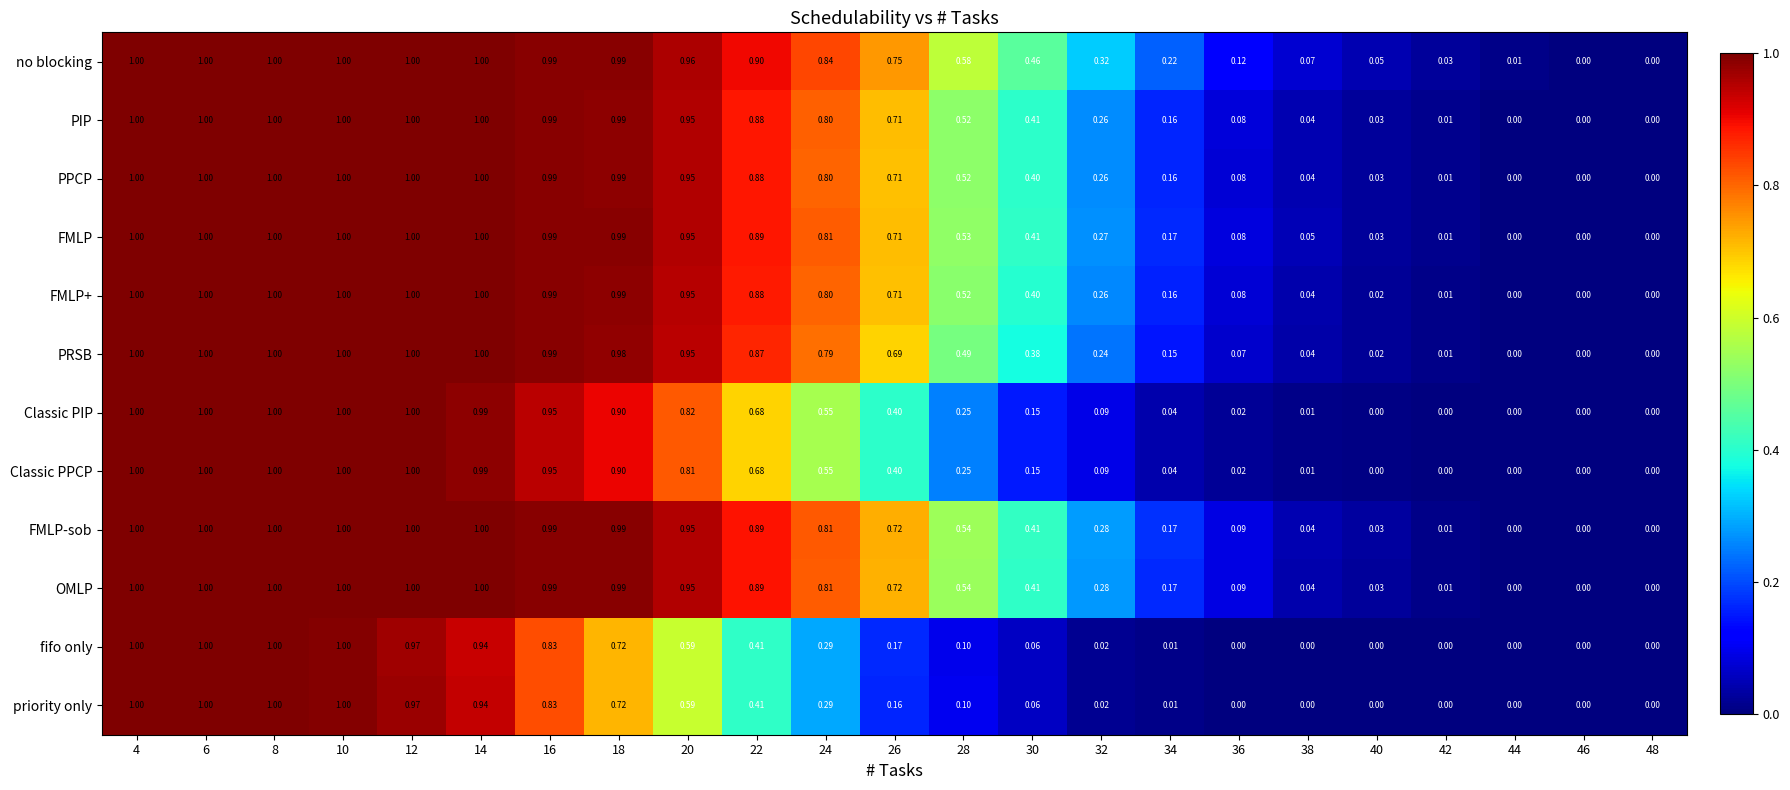

Which series has the largest total across all categories?

no blocking